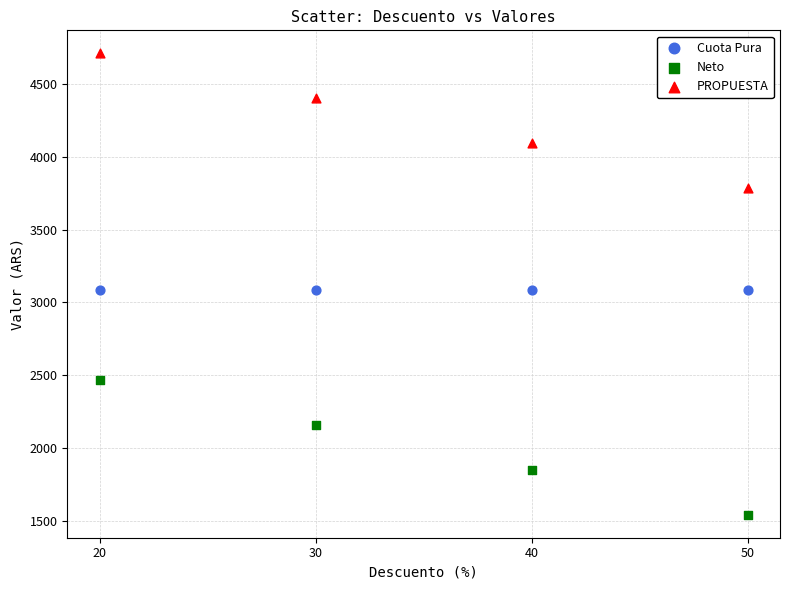

Which series reaches the maximum Y coordinate?

PROPUESTA